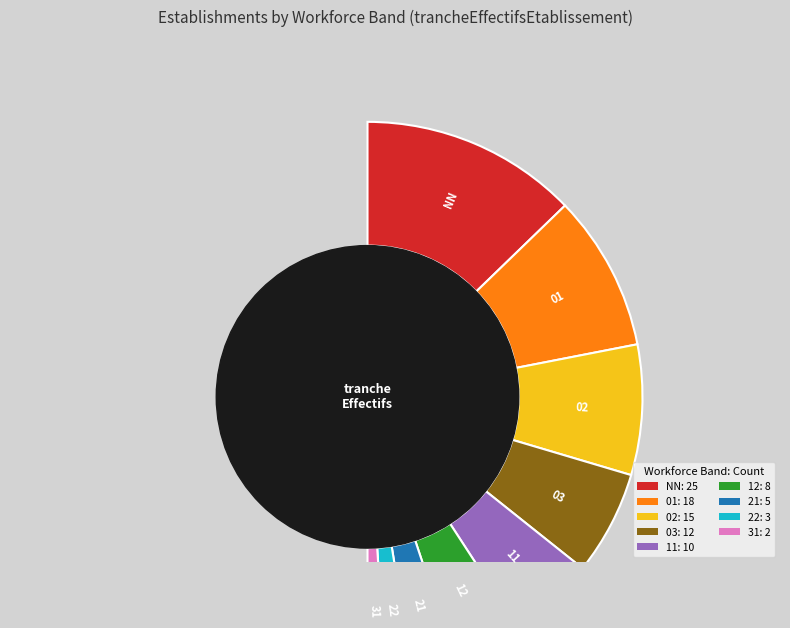

Which category has the smallest portion of the pie?

31